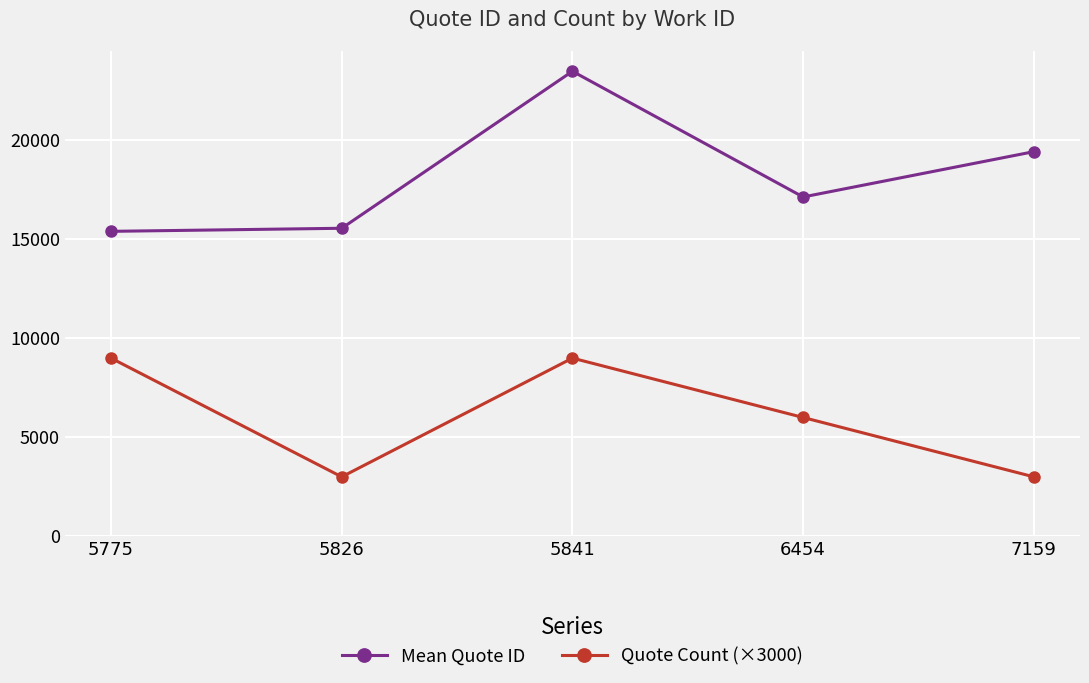

What is the value of the Mean Quote ID point at the 4th from the left?

17143.5